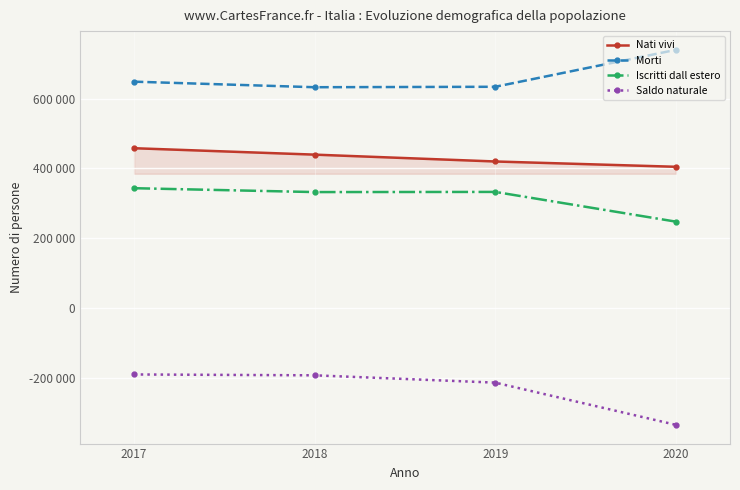

The value of Nati vivi at 2019 is 571501. True or false?

False